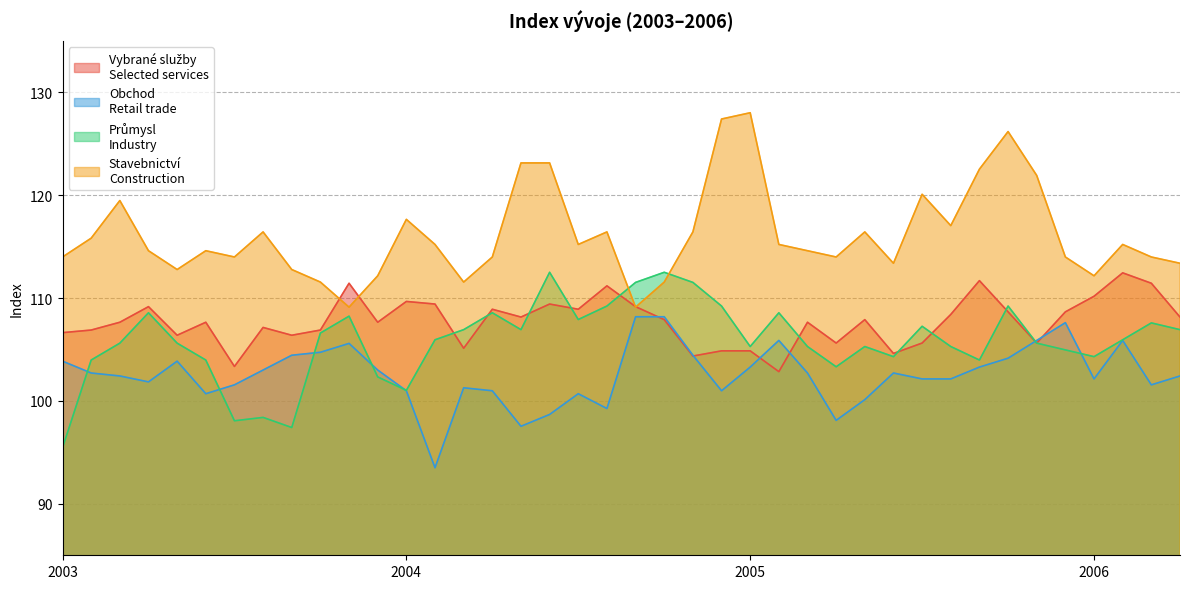

What is the smallest value displayed?

93.5